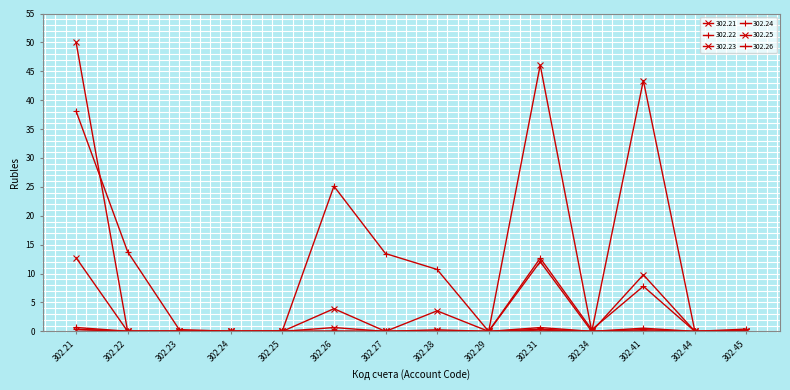

How many distinct data groups are displayed?

6